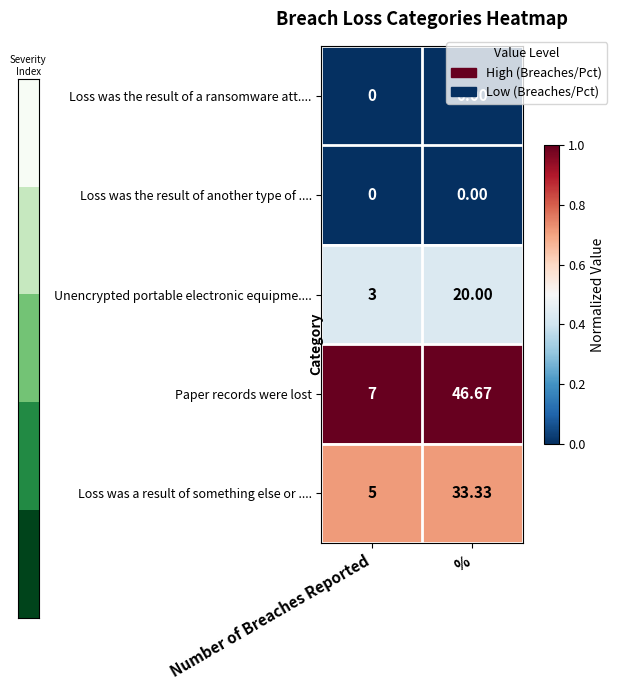

What is the greatest value displayed?

46.7